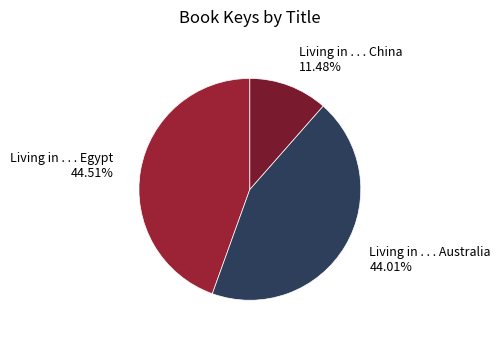

True or false: Living in . . . Egypt accounts for 30% of the total.

False